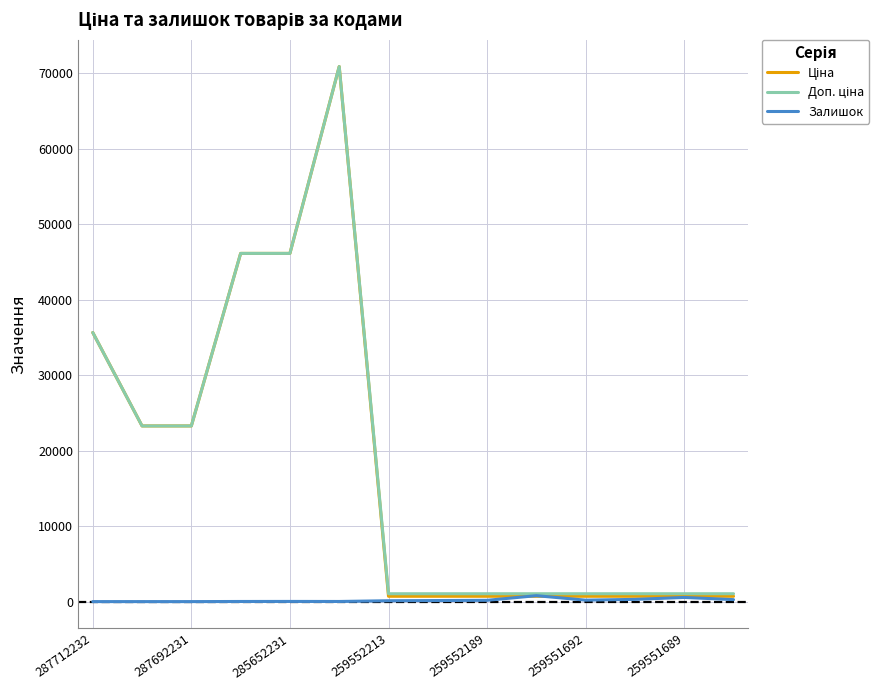

What is the difference between the highest and lowest values at 287712232?

35659.4